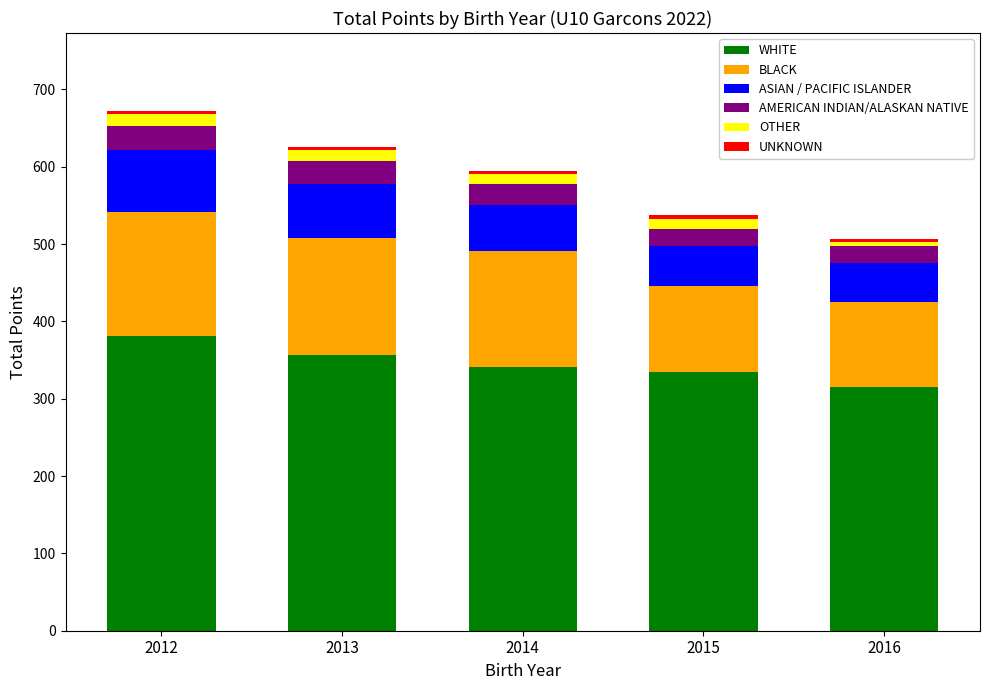

What is the lowest value of the WHITE series?

315